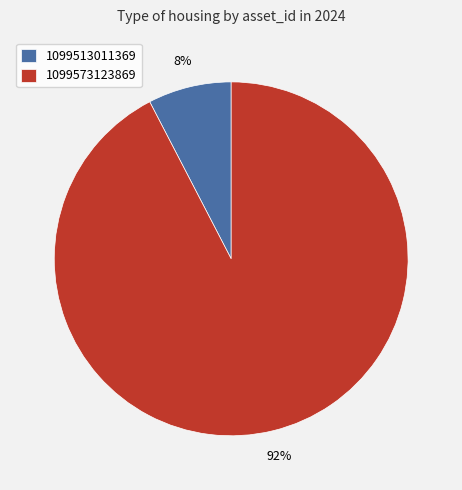

To the nearest percent, what portion does 1099573123869 represent?

92%